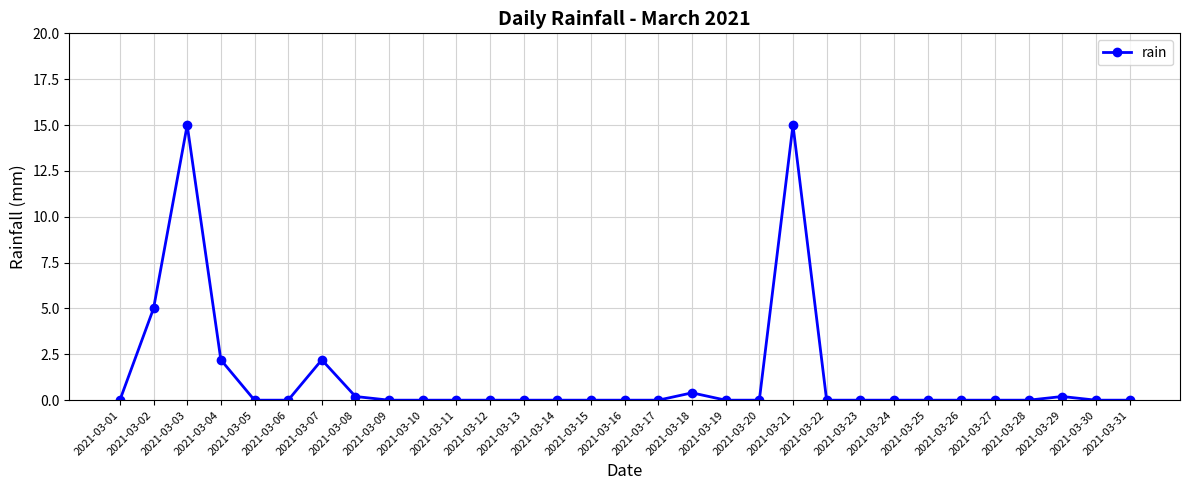

What is the change in value from 2021-03-08 to 2021-03-21?

+14.8